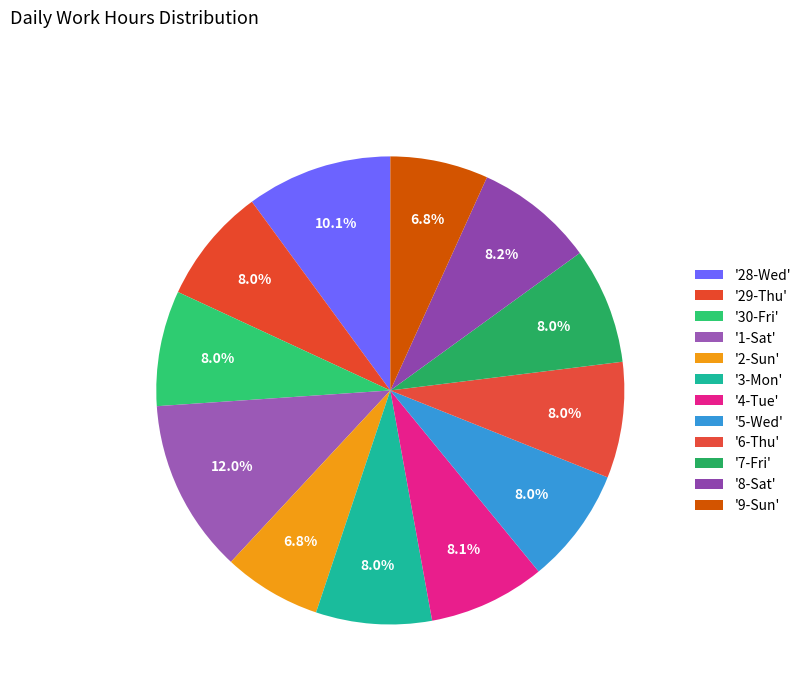

Which slice is the largest?

1-Sat